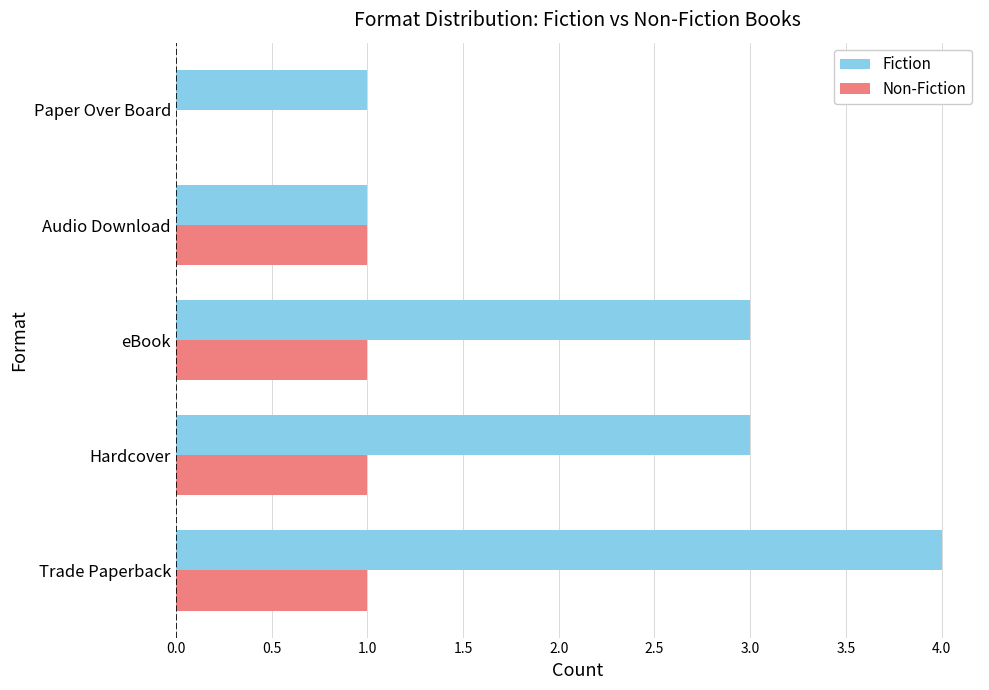

What is the sum of all Fiction values?

12